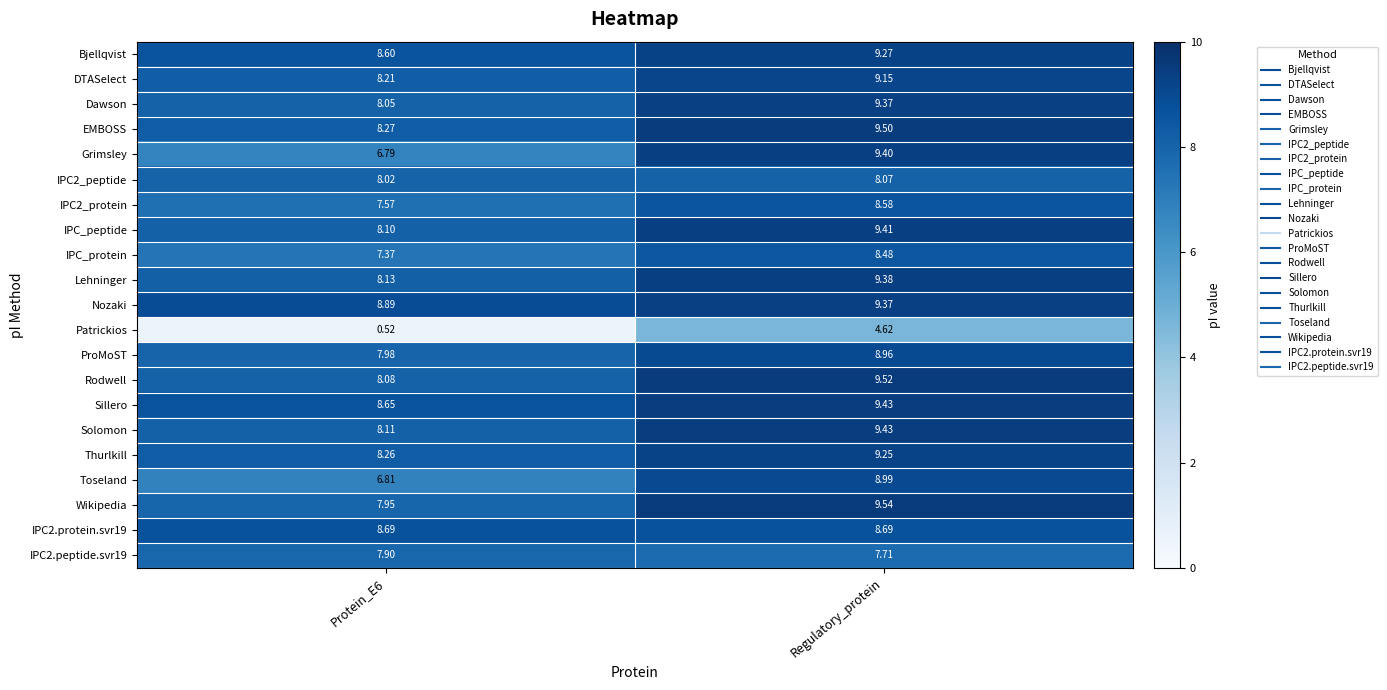

Where does the ProMoST series first go above 8?

Regulatory_protein